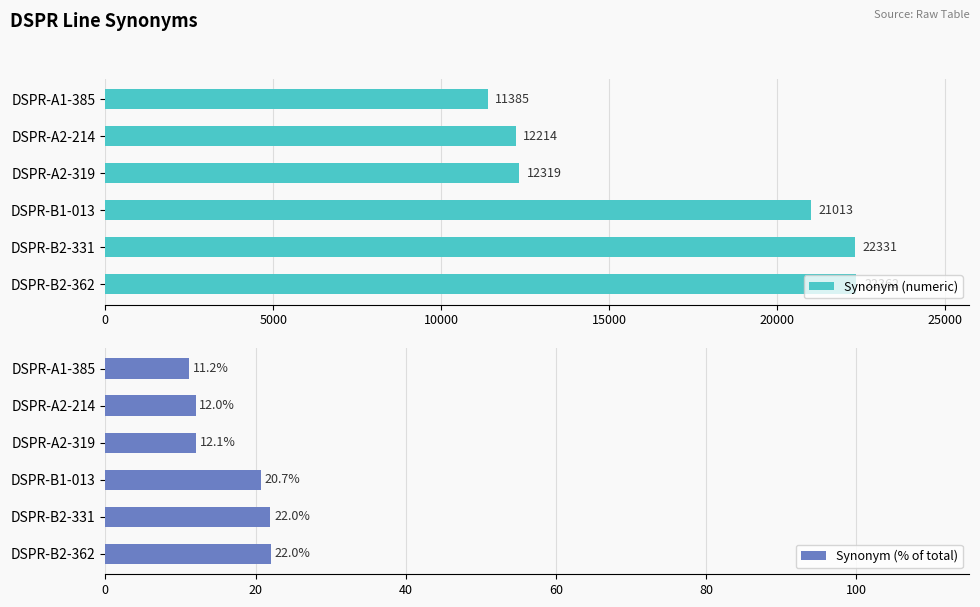

Rank the series by their maximum value, from lowest to highest.

Synonym (% of total), Synonym (numeric)